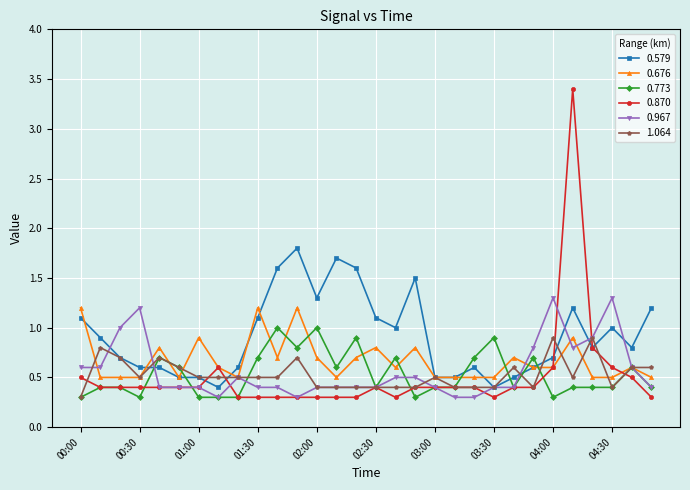

What is the maximum value for 0.967?

1.3